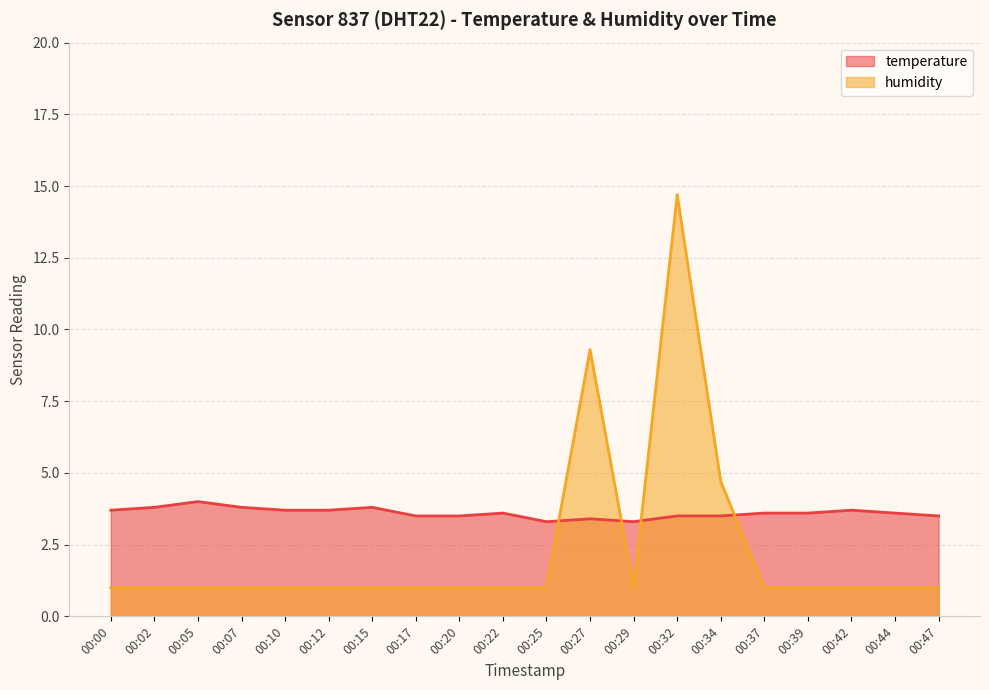

What is the difference between the second highest and minimum values in the humidity series?

8.3